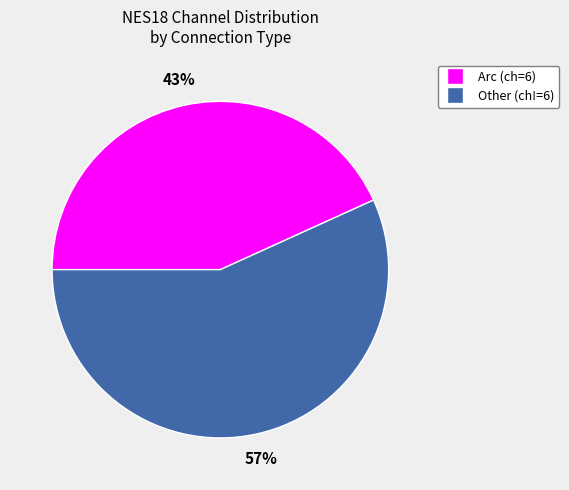

Is there any slice that represents more than half of the pie?

Yes